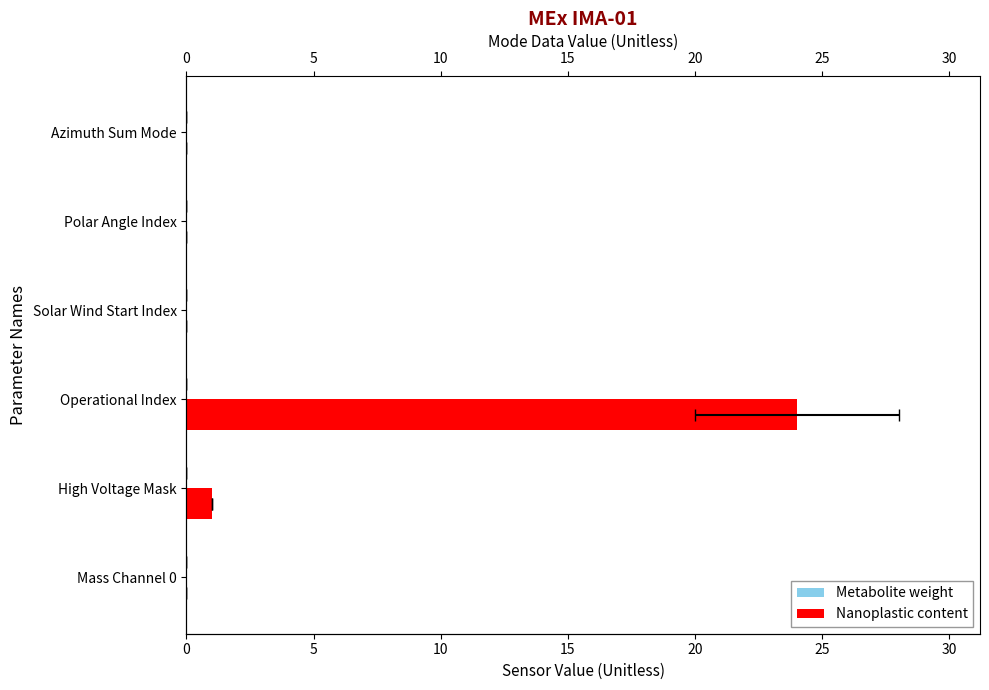

Reading left to right, list all the values displayed in this chart.

Metabolite weight: 0.3	0.3	0.3	0.3	0.3	0.3
Nanoplastic content: 0.0	1.0	24.0	0.0	0.0	0.0